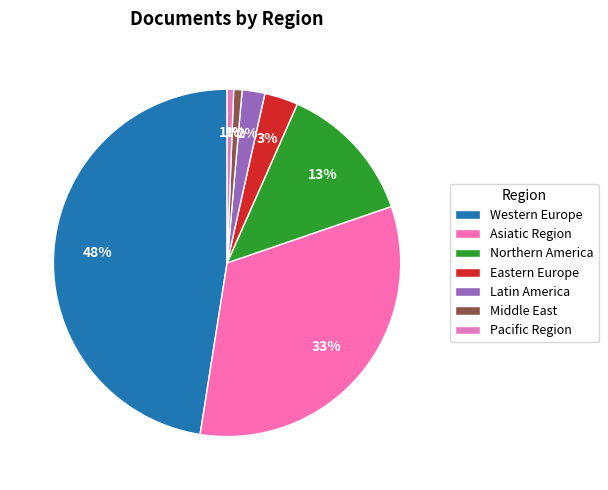

To the nearest percent, what percentage of the pie is Middle East?

1%